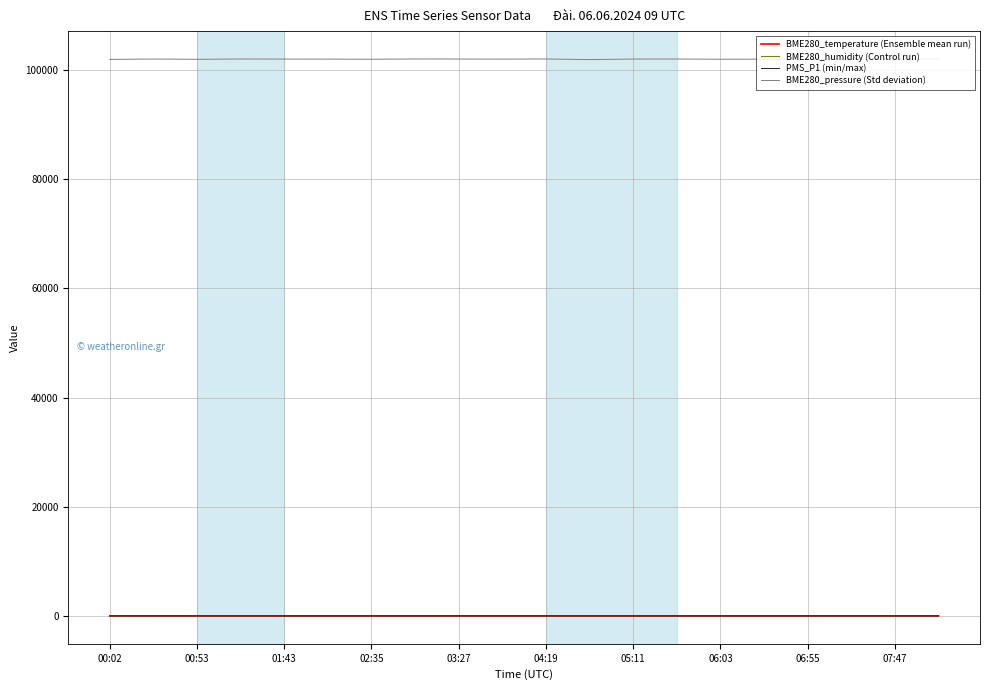

Count the number of data series in this chart.

4